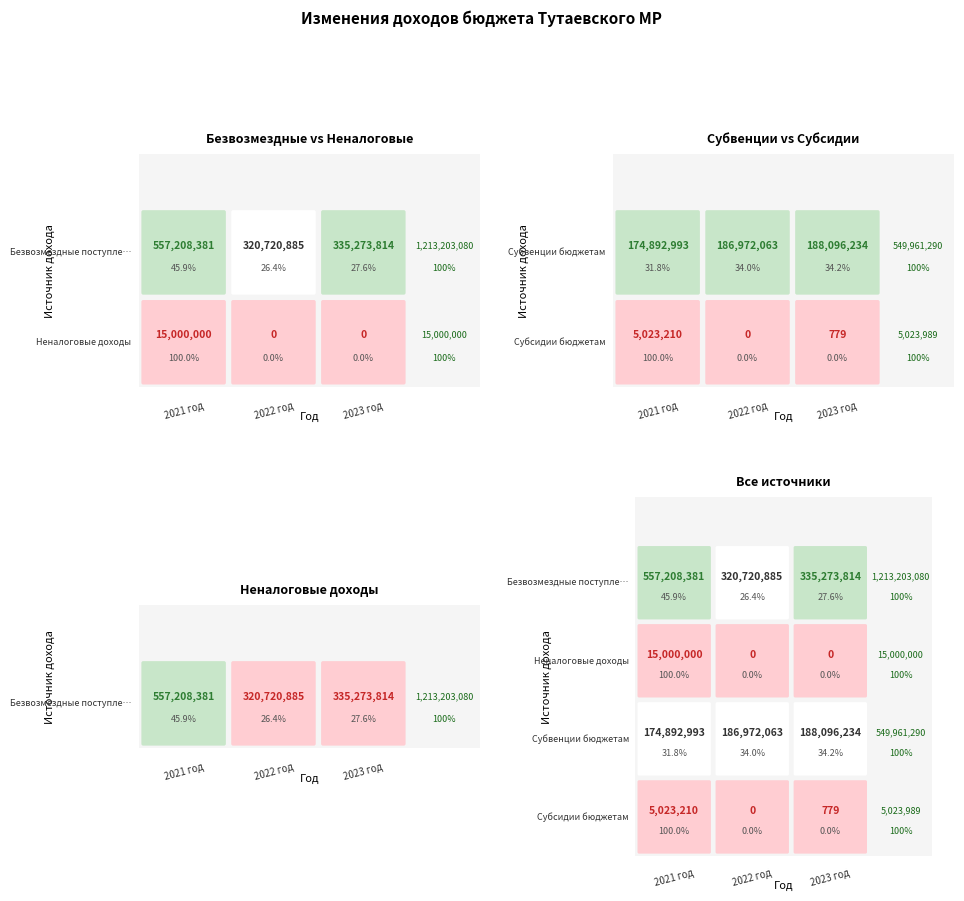

Reading left to right, transcribe all the data shown in this chart.

Безвозмездные поступления: 557208380.6	320720885.0	335273814.0
Неналоговые доходы: 15000000.0	0.0	0.0
Субвенции бюджетам: 174892993.0	186972063.0	188096234.0
Субсидии бюджетам: 5023209.6	0.0	779.0